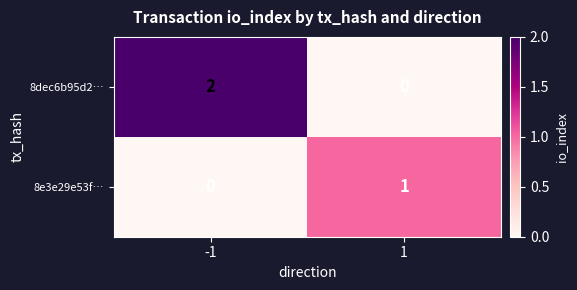

Which series has the largest total across all categories?

8dec6b95d2…